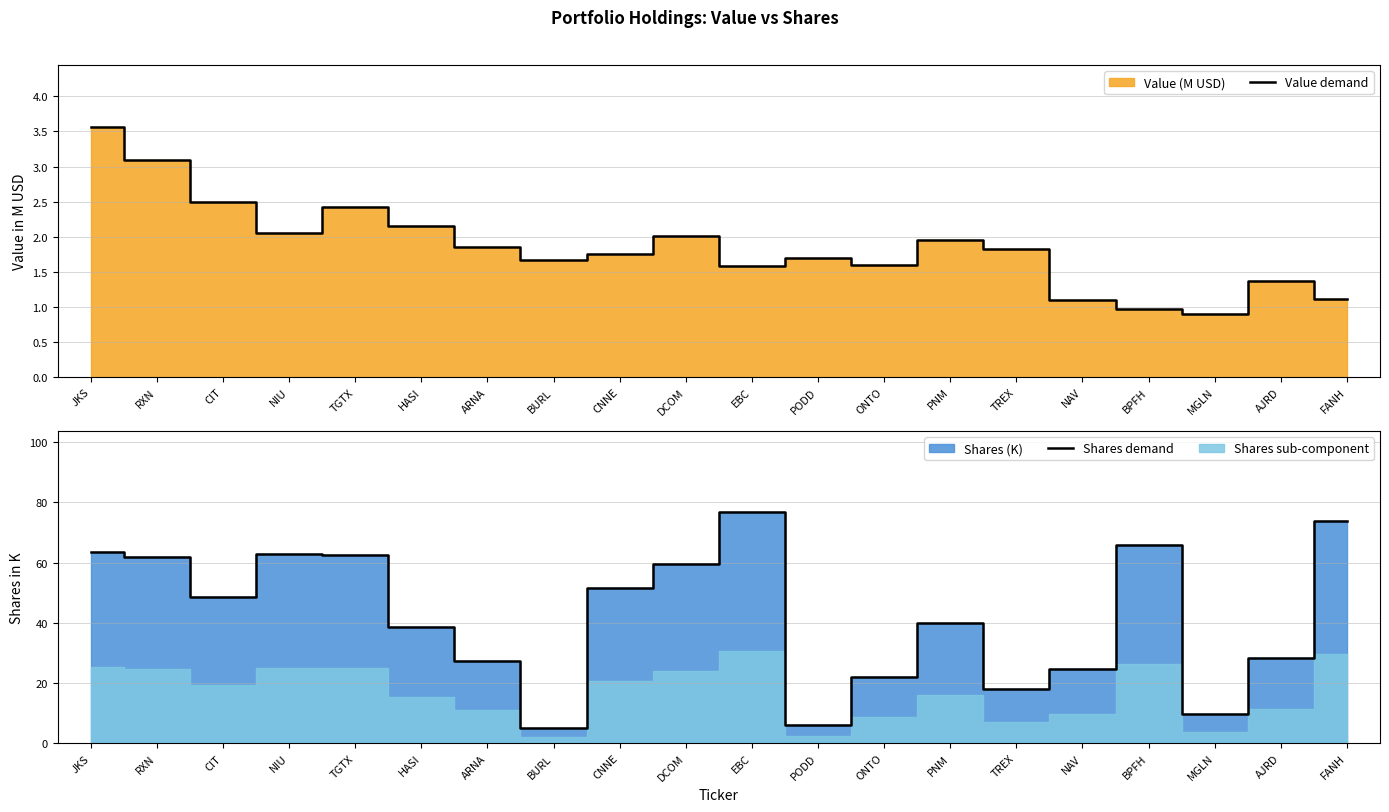

True or false: Shares demand and Value demand cross at least once.

False